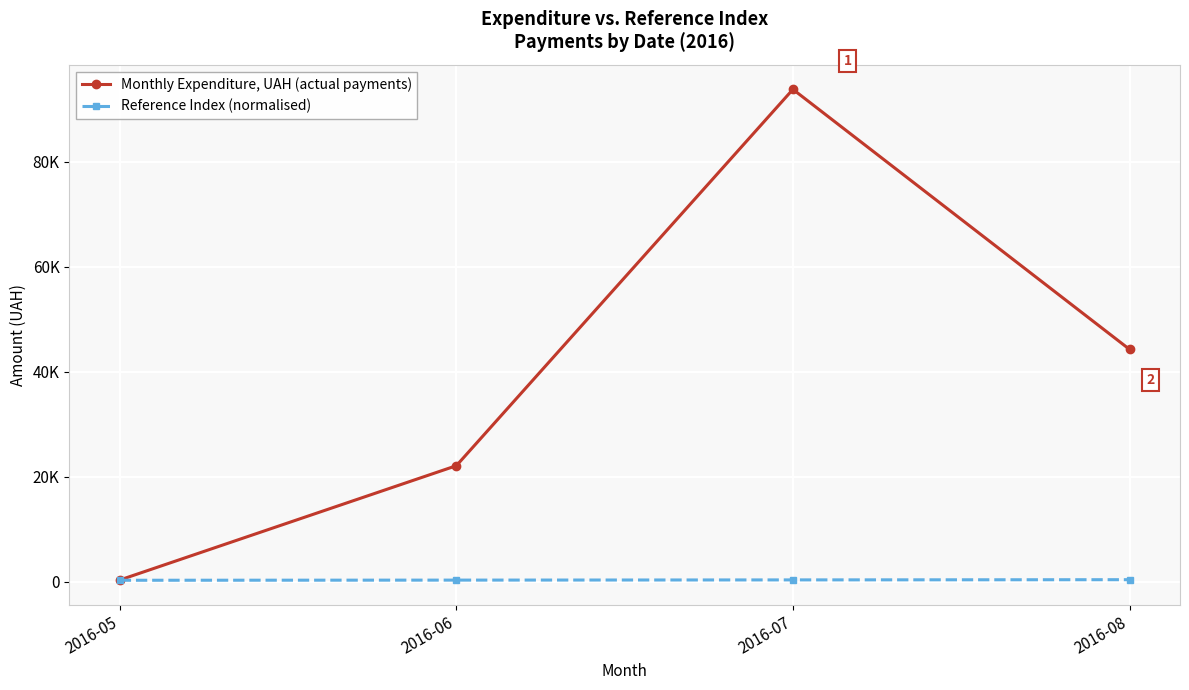

True or false: Monthly Expenditure, UAH (actual payments) and Reference Index (normalised) cross at least once.

False